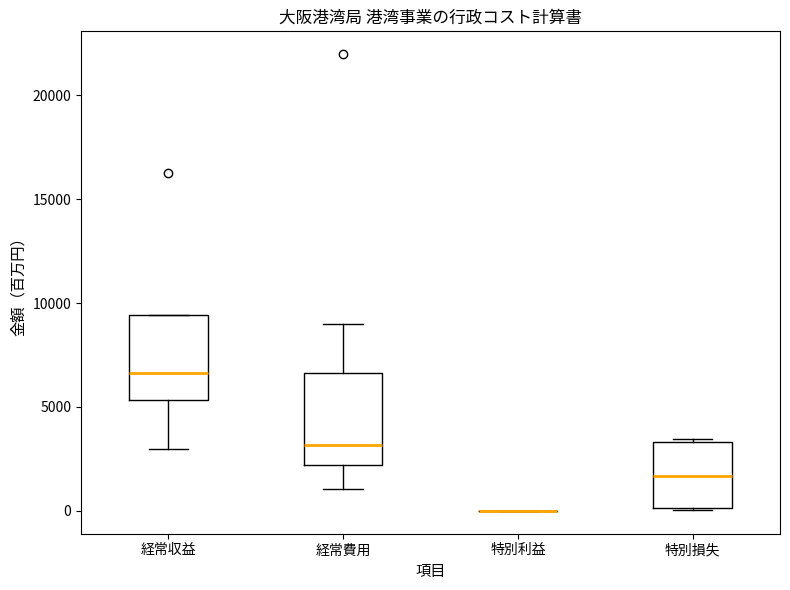

Where is the lower edge of the box for 特別損失 on the y-axis? The values are not printed on the chart, so give them approximately, as read against the axis.

0